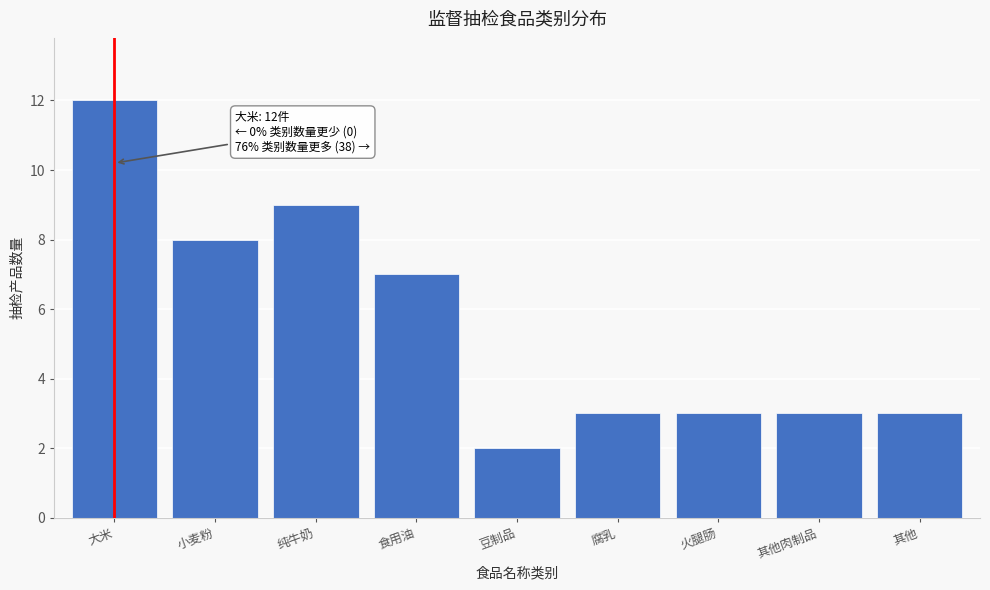

Reading left to right, transcribe all the data shown in this chart.

12	8	9	7	2	3	3	3	3